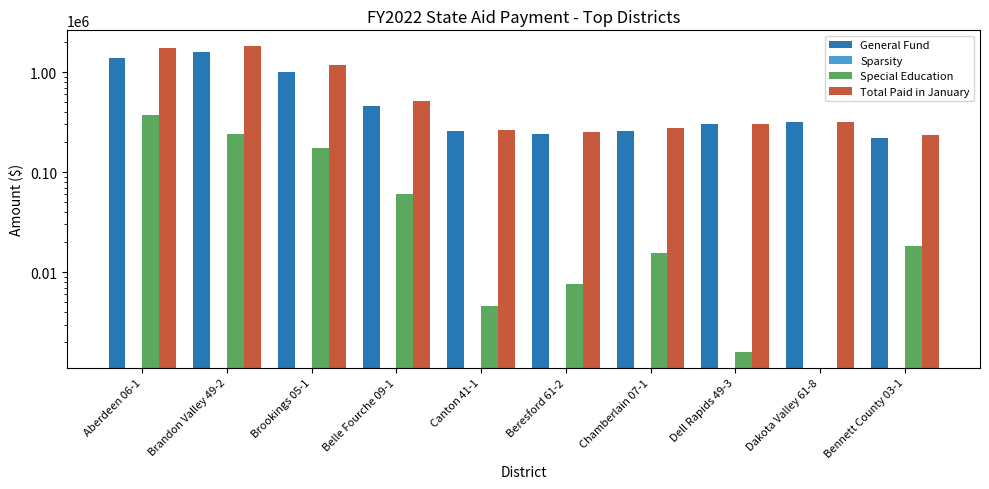

How many categories are shown in the chart?

10